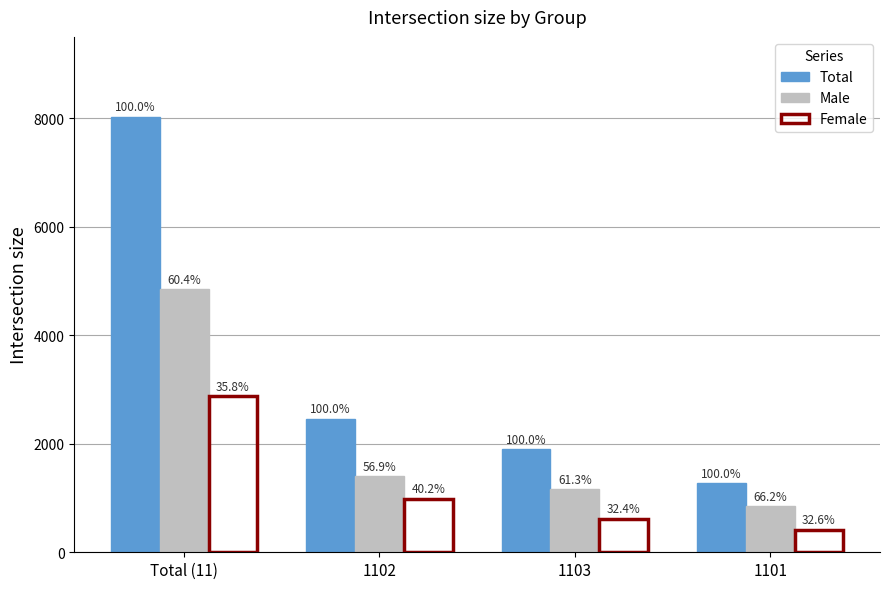

Which series has the largest total across all categories?

Total